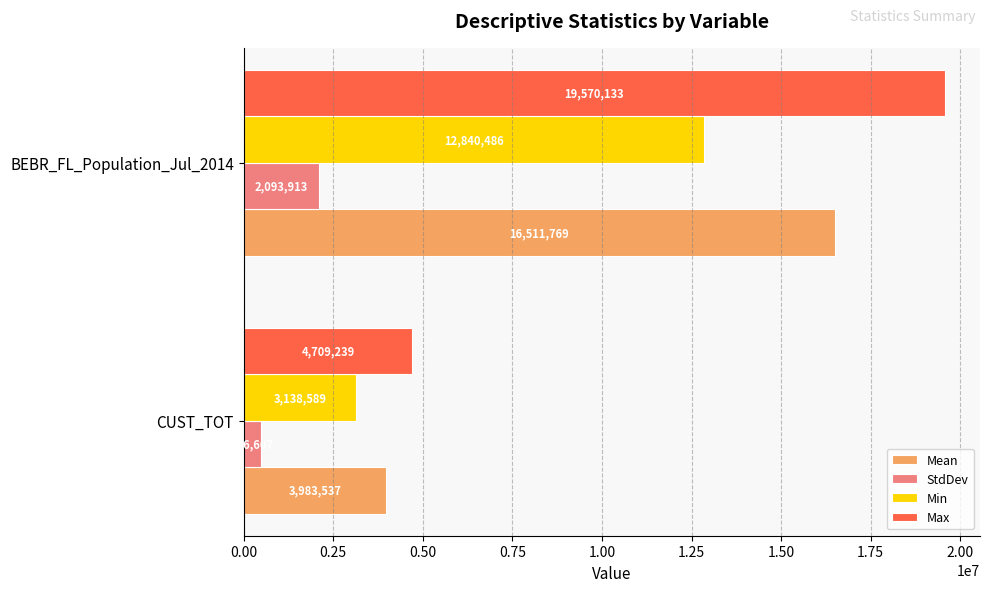

What are all the series names shown in the legend?

Mean, StdDev, Min, Max